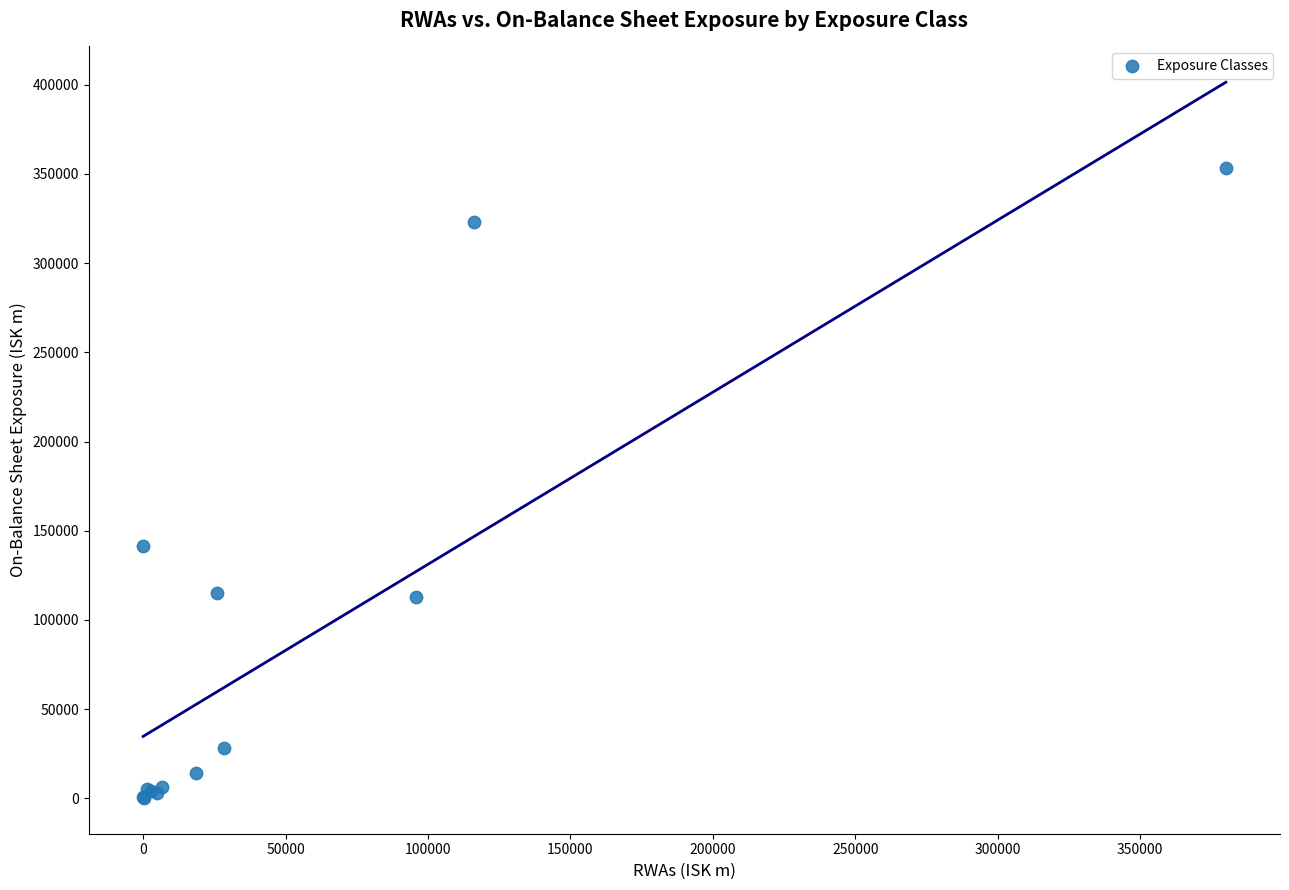

What Y value in the scatter plot is closest to 176648?

141413.2